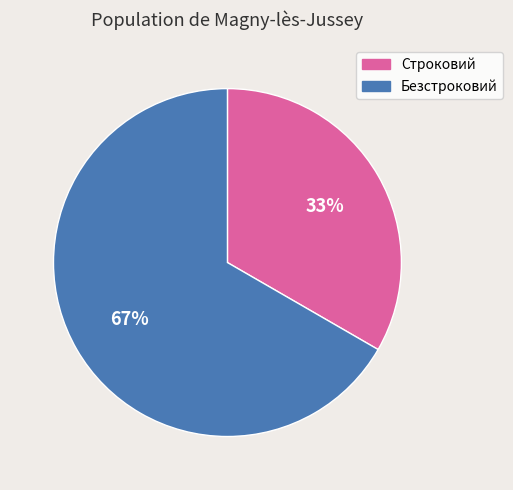

Count the number of slices in the pie.

2